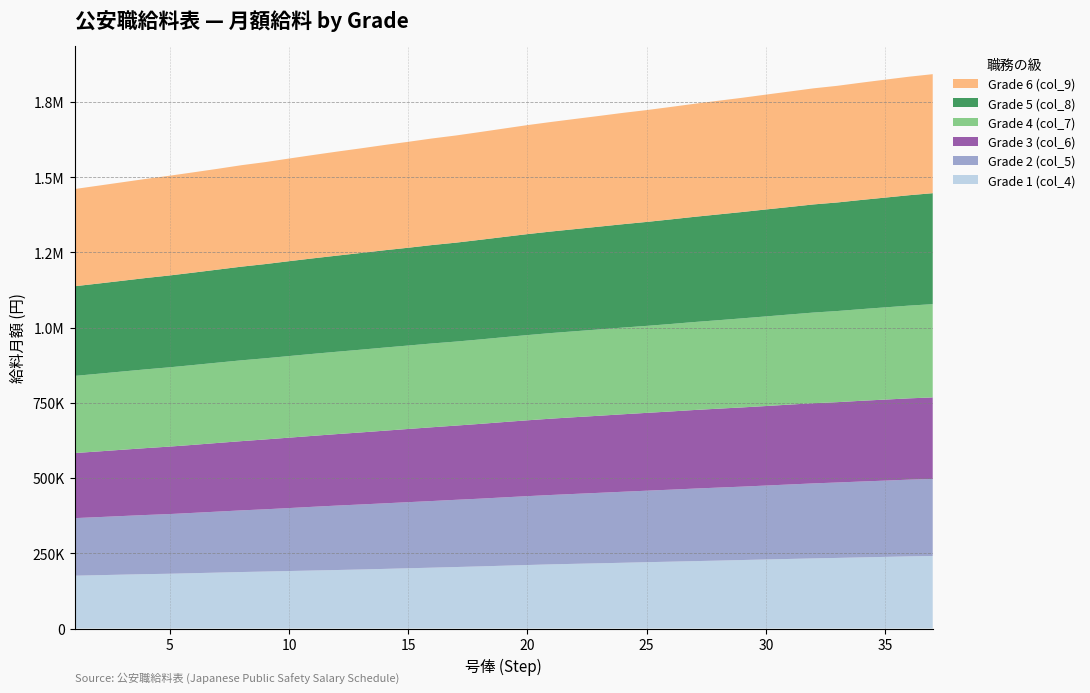

Reading left to right, what are all the values shown in this chart?

Grade 1 (col_4): 175500	177200	179000	180700	182000	183900	185800	187700	189300	191000	192700	194400	196100	198100	200200	202200	204300	206400	208700	211000	213200	215000	216700	218500	220400	222100	223900	225600	227600	229400	231200	233000	234600	236300	238000	239700	241000
Grade 2 (col_5): 191300	193000	194800	196600	198400	200500	202700	204900	206900	209300	211800	214100	216100	217900	219700	221500	223400	225100	227100	228900	230600	232400	234200	236000	237600	239300	241100	242700	243900	245700	247500	249300	250700	252200	253500	255000	256100
Grade 3 (col_6): 216300	218300	220300	222300	224300	226100	228200	230100	232200	234000	235800	237600	239400	241400	243300	245200	246700	248500	250300	252100	253700	255000	256200	257500	258700	259900	261200	262300	263300	264300	265500	266500	267000	268300	269300	270200	271000
Grade 4 (col_7): 256400	258200	260000	261800	263500	265300	266900	268600	269700	271200	272500	273700	275000	276300	277300	278500	279200	280600	282000	283200	284500	285600	286900	288100	289100	290700	292400	294000	296000	297800	299500	301300	302900	304600	306500	308200	309900
Grade 5 (col_8): 298000	299800	301600	303600	305300	307200	309200	311300	313100	315300	317400	319400	321400	323400	325000	327100	328800	331100	333200	335600	337500	339500	341600	343600	345500	347600	349600	351600	353400	355500	357300	359400	360800	362900	364800	366900	368800
Grade 6 (col_9): 323100	325300	327400	329400	331500	333300	335000	337200	338900	341200	343400	345700	347700	349900	352100	354200	356200	358200	360200	362300	364100	366100	367900	370000	371700	373700	375700	377800	379600	381700	383800	385800	387700	389800	392000	393900	395600